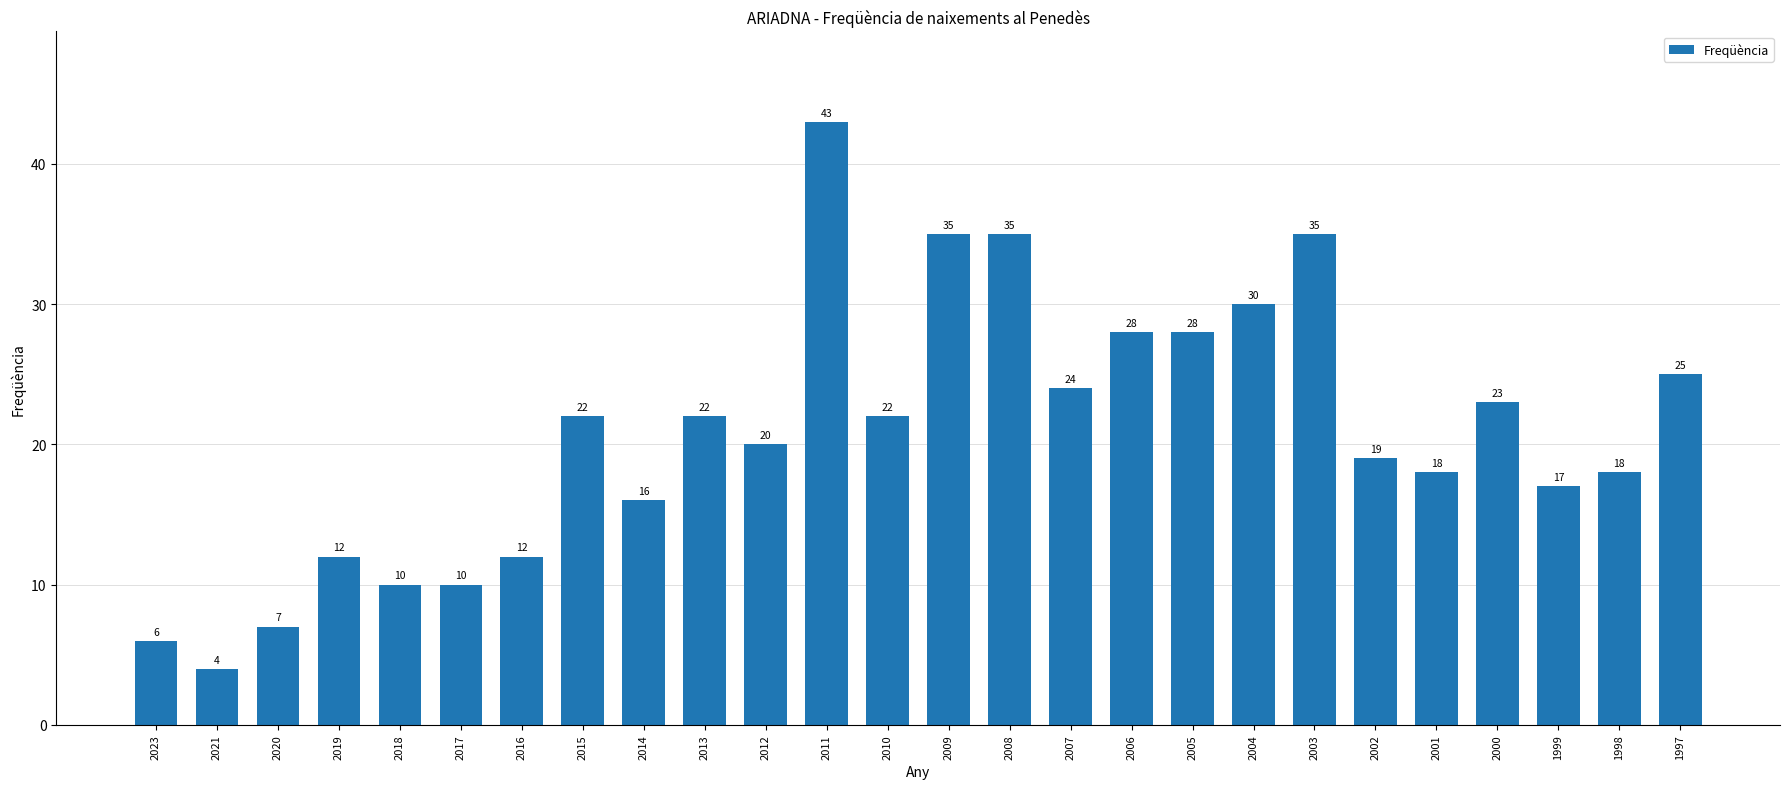

What value does the data have at 2016?

12